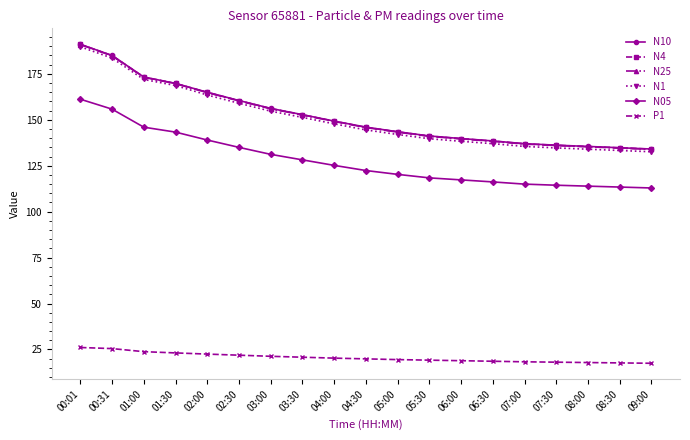

What is the difference between the maximum and minimum values in the P1 series?

8.6